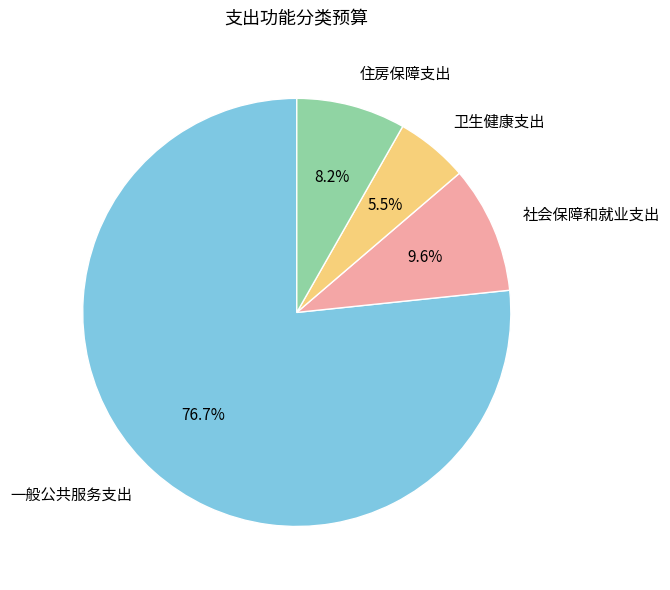

Count the number of slices in the pie.

4